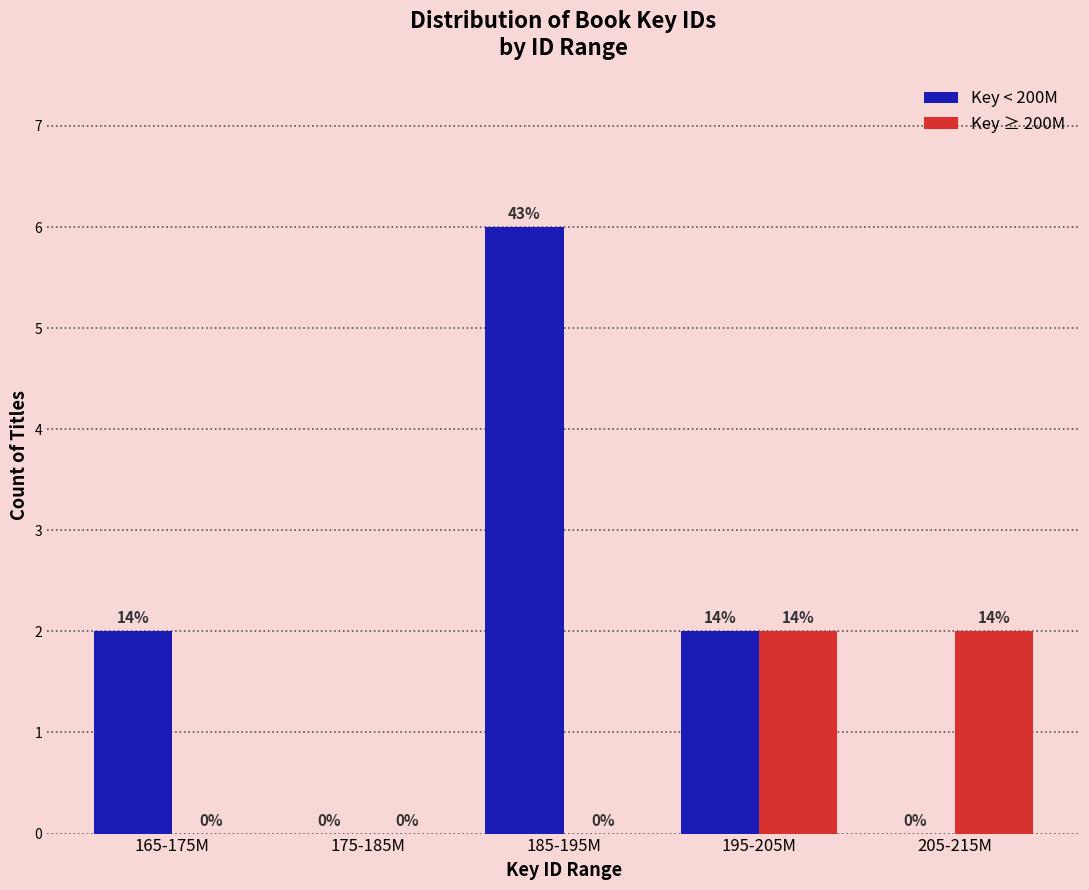

Reading right to left, transcribe all the data shown in this chart.

Key < 200M: 205-215M=0	195-205M=2	185-195M=6	175-185M=0	165-175M=2
Key ≥ 200M: 205-215M=2	195-205M=2	185-195M=0	175-185M=0	165-175M=0